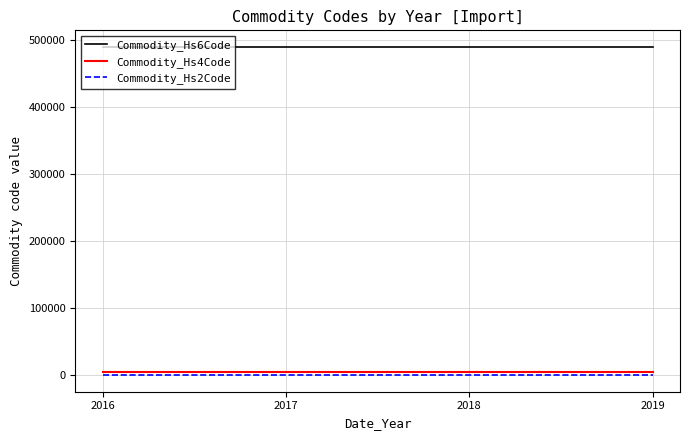

How many distinct data groups are displayed?

3